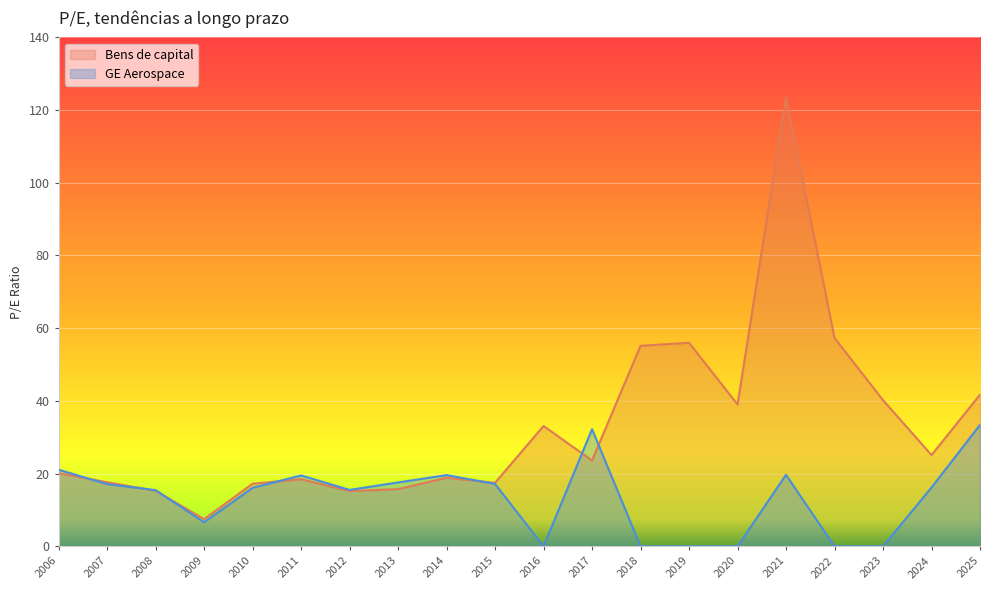

What are all the series names shown in the legend?

Bens de capital, GE Aerospace